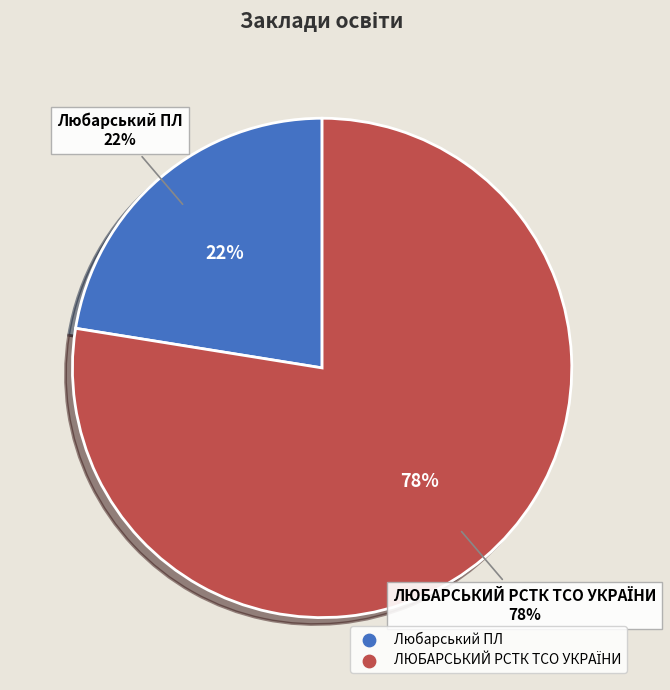

Count the number of slices in the pie.

2